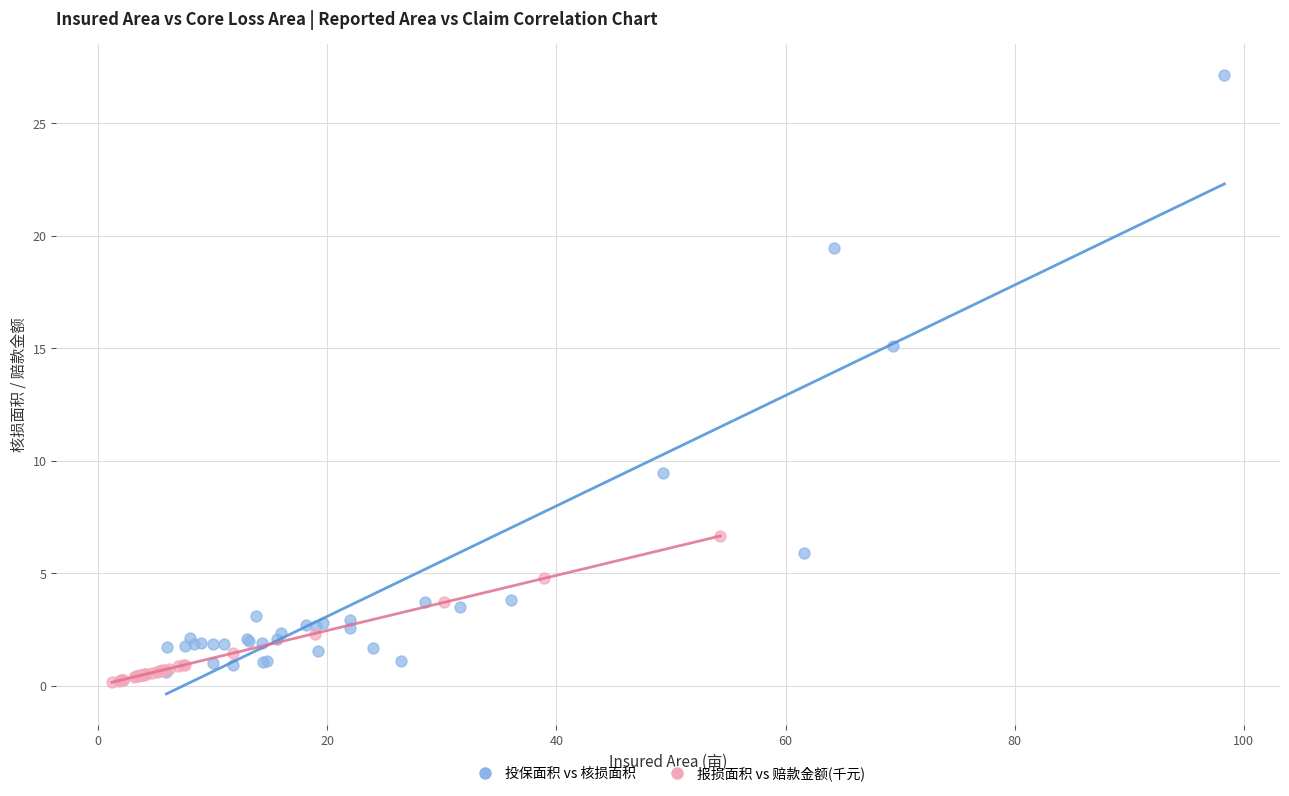

Which series has the largest Y range (max minus min)?

投保面积 vs 核损面积